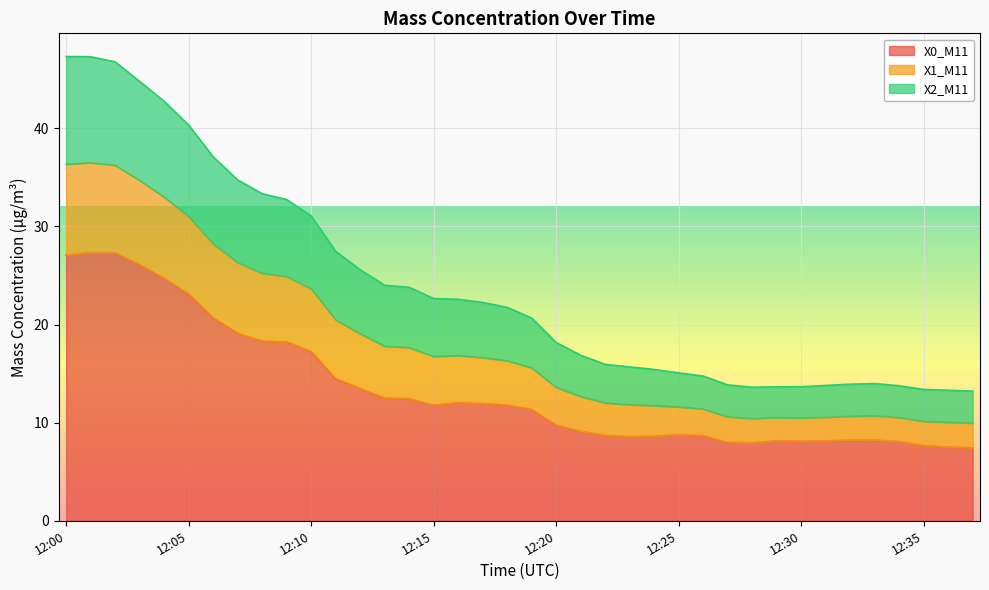

At which category is the sum across all series the highest?

12:01